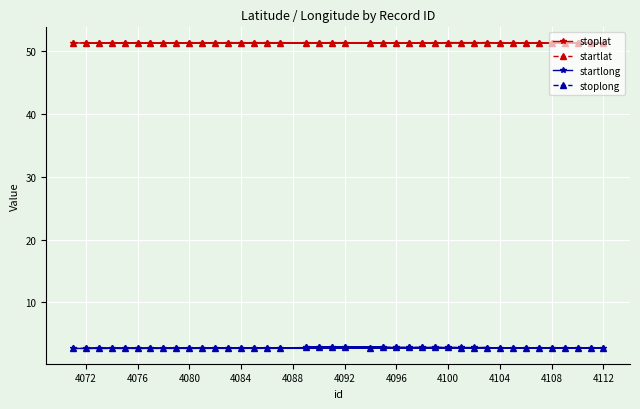

Rank the series by their maximum value, from lowest to highest.

stoplong, startlong, startlat, stoplat